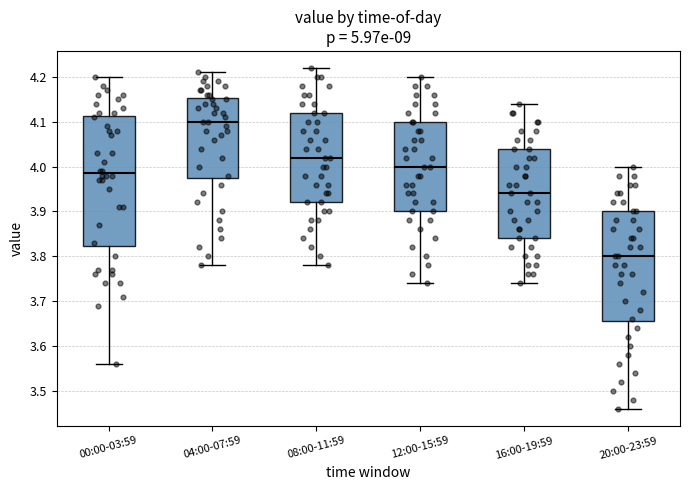

Which box has the highest median line?

04:00-07:59